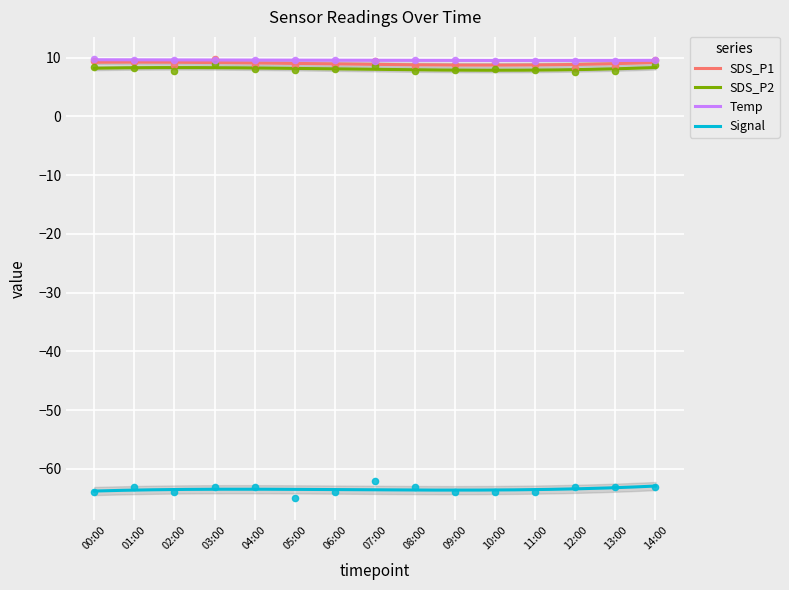

What are all the series names shown in the legend?

SDS_P1, SDS_P2, Temp, Signal